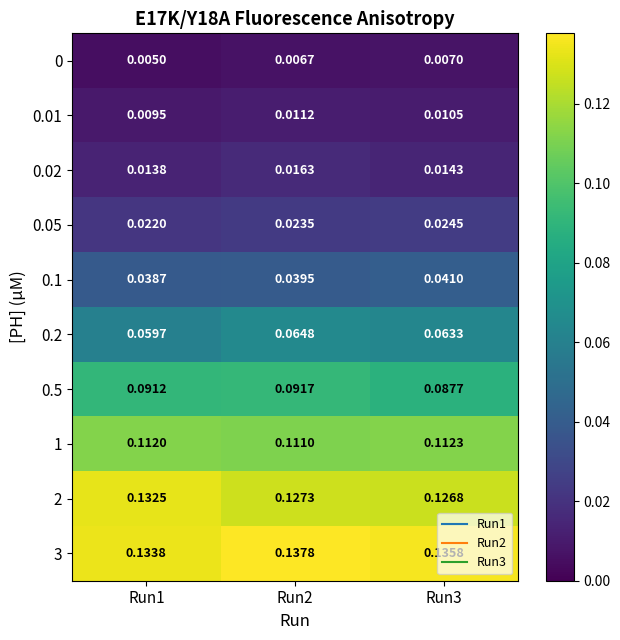

Is the value of 3 at Run3 greater than the value of 0.2 at Run2?

Yes